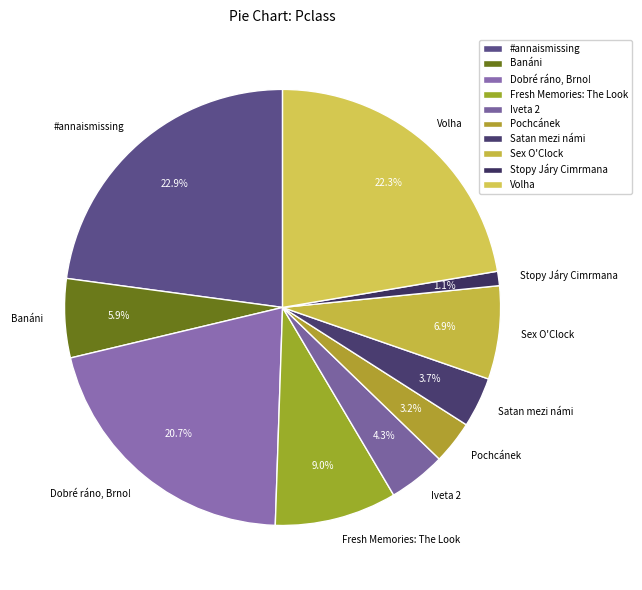

Does Stopy Járy Cimrmana account for over 50% of the chart?

No